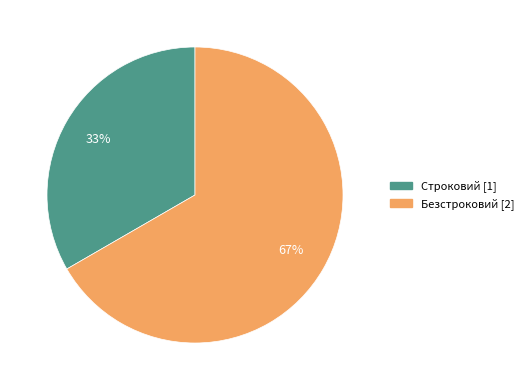

Rank the categories by value from highest to lowest.

Безстроковий, Строковий